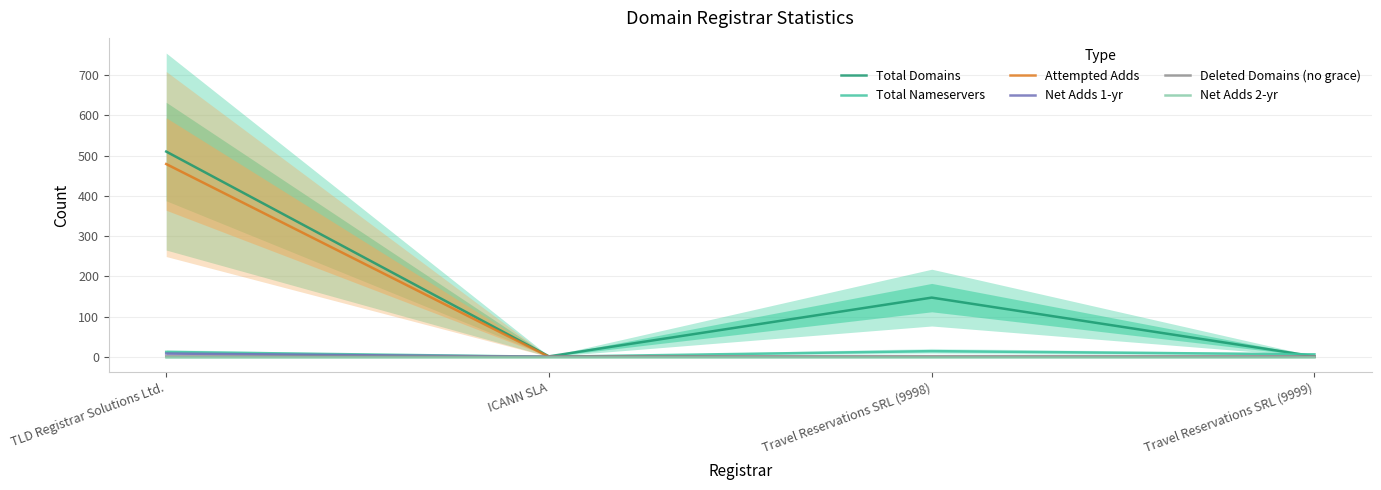

What is the label of the 4th point from the left?

Travel Reservations SRL (9999)